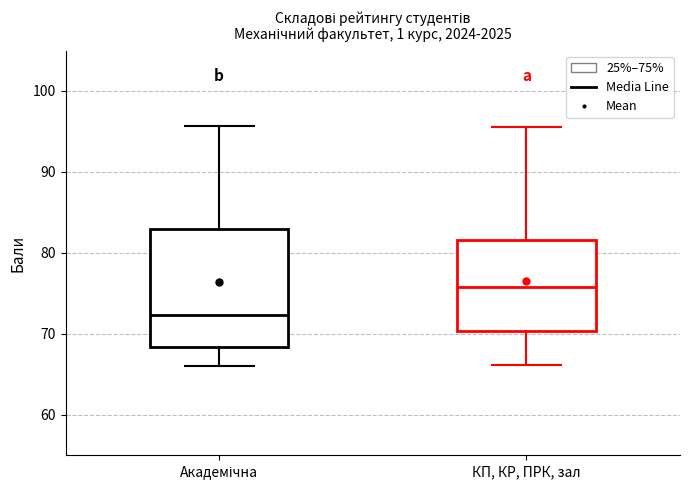

Which box has the highest median line?

КП, КР, ПРК, зал